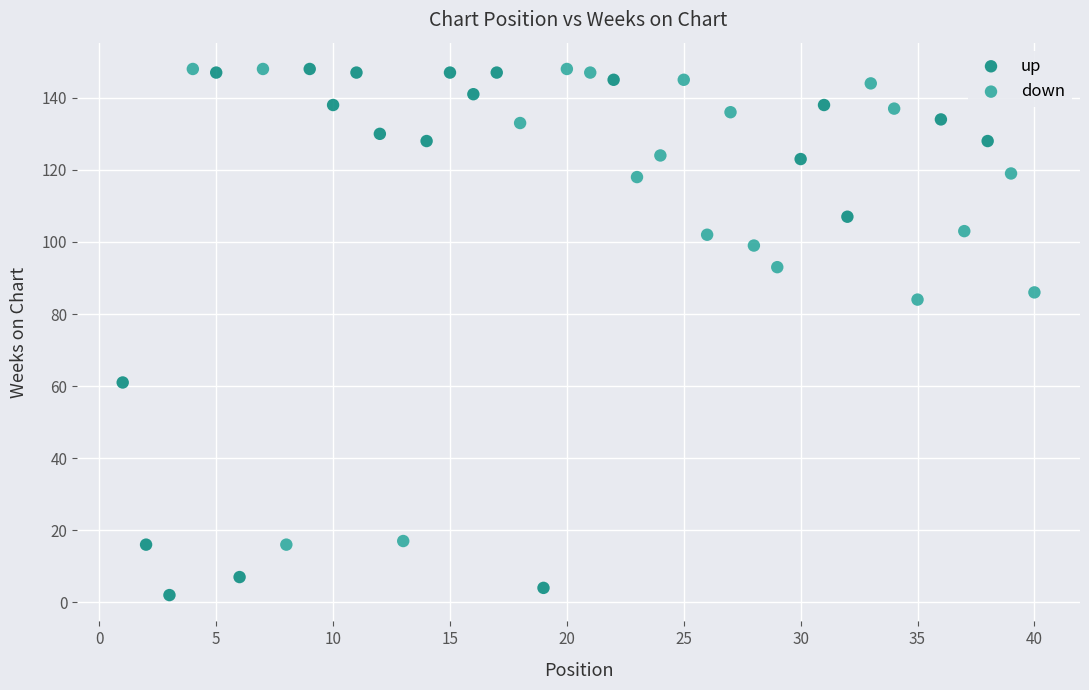

Which series has the largest Y range (max minus min)?

up